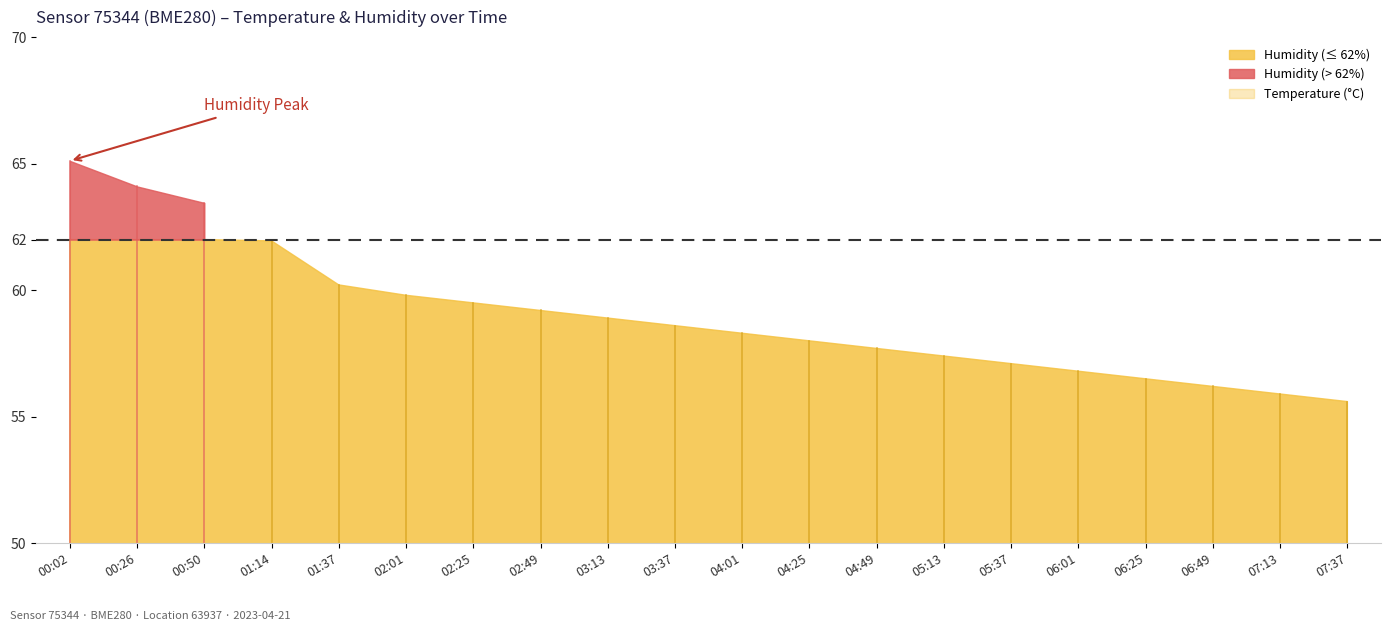

Reading left to right, what are all the values shown in this chart?

temperature: 9.2	9.8	9.8	9.7	9.4	9.2	9.1	9.0	8.9	8.9	8.8	8.8	8.8	8.7	8.7	8.6	8.6	8.5	8.4	8.4
humidity: 65.1	64.1	63.5	62.0	60.2	59.8	59.5	59.2	58.9	58.6	58.3	58.0	57.7	57.4	57.1	56.8	56.5	56.2	55.9	55.6